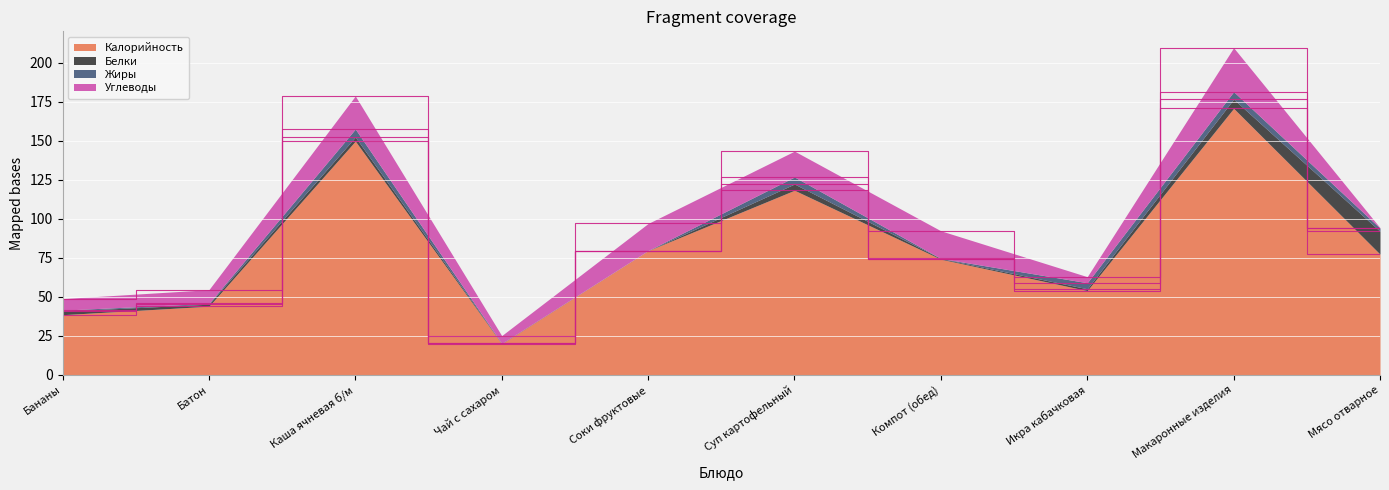

Reading left to right, list all the values displayed in this chart.

Калорийность: Бананы=38.6	Батон=44.0	Каша ячневая б/м=149.7	Чай с сахаром=20.0	Соки фруктовые=79.6	Суп картофельный=118.2	Компот (обед)=74.1	Икра кабачковая=54.0	Макаронные изделия=170.7	Мясо отварное=77.3
Белки: Бананы=2.3	Батон=1.3	Каша ячневая б/м=2.6	Чай с сахаром=0.2	Соки фруктовые=0.0	Суп картофельный=4.0	Компот (обед)=0.4	Икра кабачковая=1.2	Макаронные изделия=5.9	Мясо отварное=14.7
Жиры: Бананы=0.7	Батон=0.5	Каша ячневая б/м=5.1	Чай с сахаром=0.0	Соки фруктовые=0.1	Суп картофельный=4.5	Компот (обед)=0.1	Икра кабачковая=3.9	Макаронные изделия=4.8	Мясо отварное=2.0
Углеводы: Бананы=7.4	Батон=8.8	Каша ячневая б/м=21.1	Чай с сахаром=5.0	Соки фруктовые=17.3	Суп картофельный=16.6	Компот (обед)=17.7	Икра кабачковая=3.9	Макаронные изделия=28.1	Мясо отварное=0.3